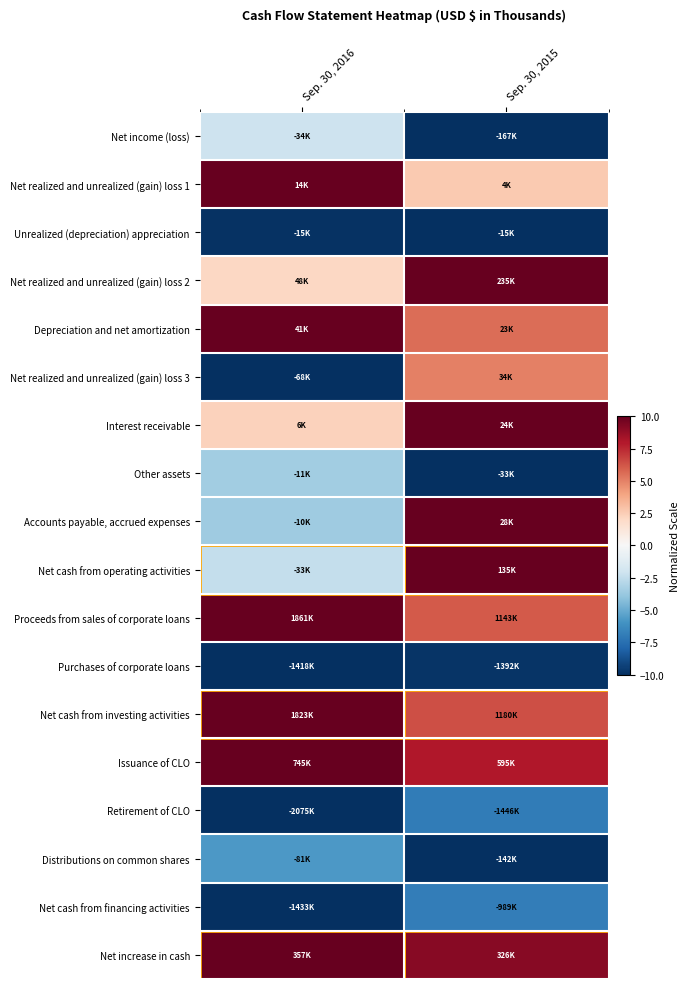

At which category is the sum across all series the highest?

Sep. 30, 2015